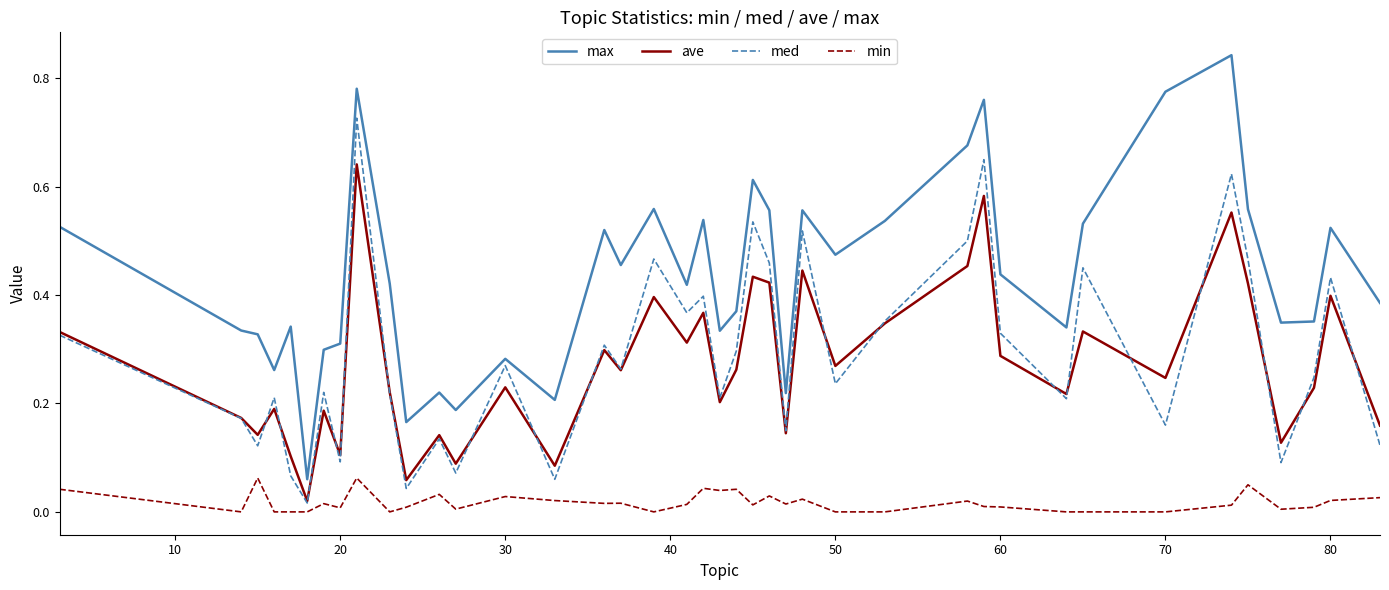

True or false: min and max cross at least once.

False